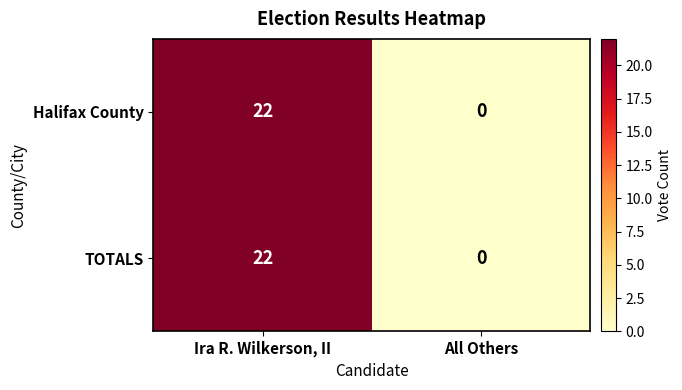

What is the approximate value of Halifax County at Ira R. Wilkerson, II, to the nearest 10?

20